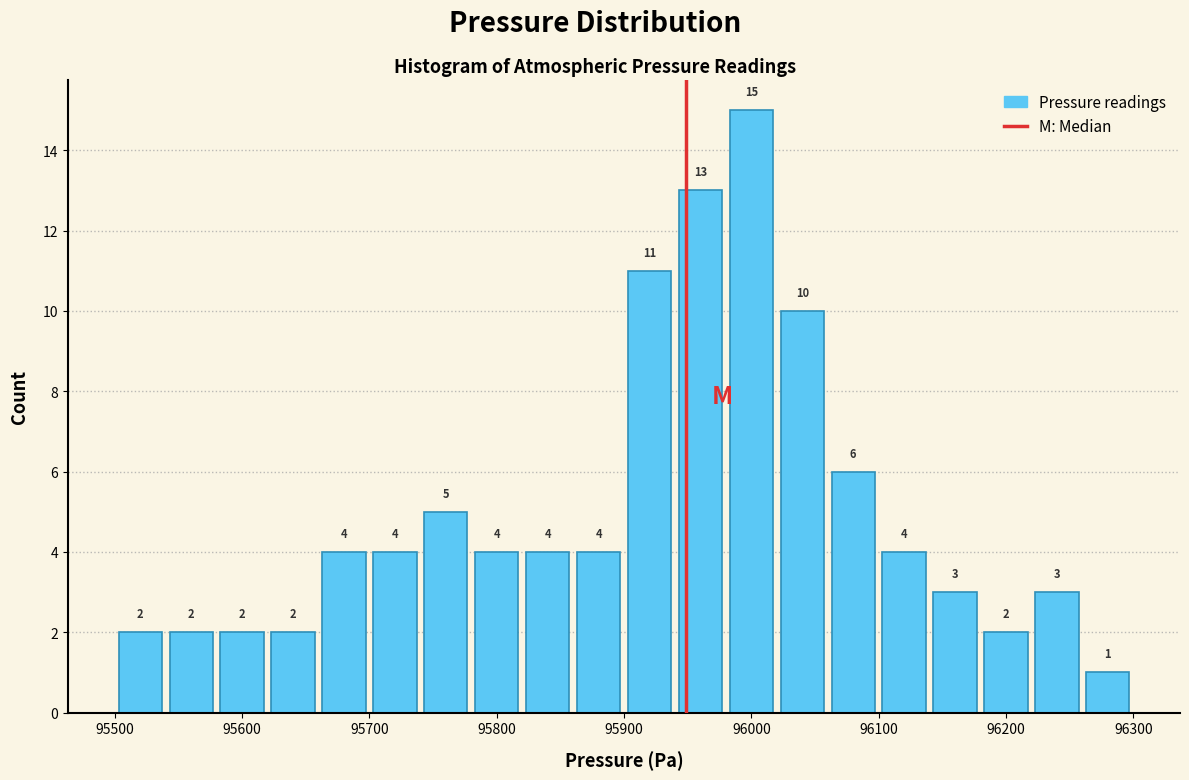

Reading left to right, list every bar in this chart as the range it spans on the x-axis followed by its height.

95500 to 95540: 2
95540 to 95580: 2
95580 to 95620: 2
95620 to 95660: 2
95660 to 95700: 4
95700 to 95740: 4
95740 to 95780: 5
95780 to 95820: 4
95820 to 95860: 4
95860 to 95900: 4
95900 to 95940: 11
95940 to 95980: 13
95980 to 96020: 15
96020 to 96060: 10
96060 to 96100: 6
96100 to 96140: 4
96140 to 96180: 3
96180 to 96220: 2
96220 to 96260: 3
96260 to 96300: 1